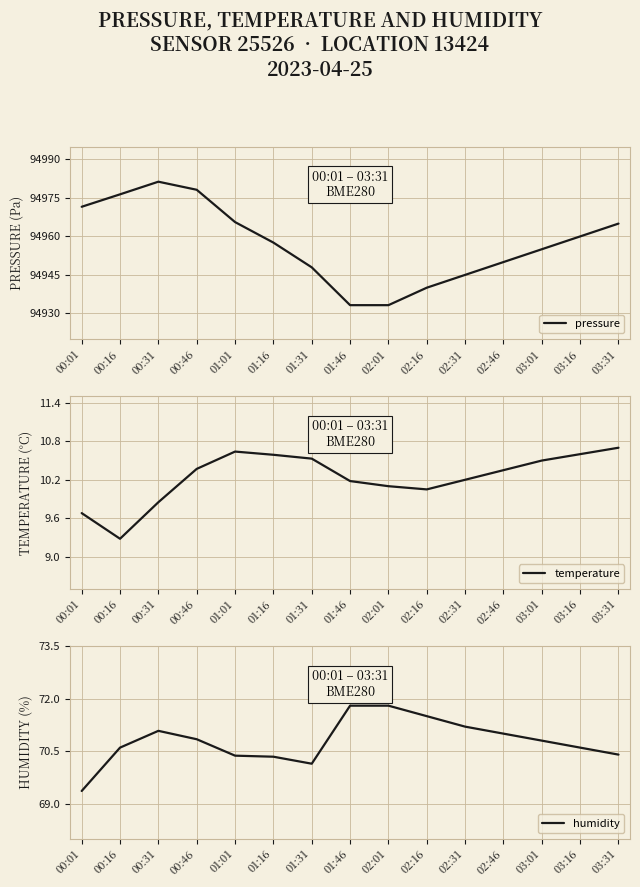

Between 01:01 and 02:46, which series saw the biggest shift?

pressure